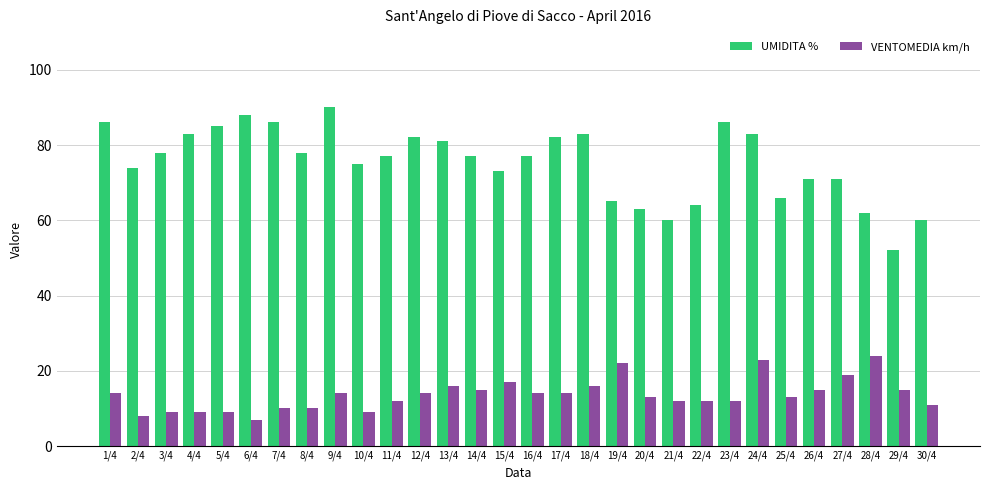

What is the spread (max minus min) of values at 11/4?

65